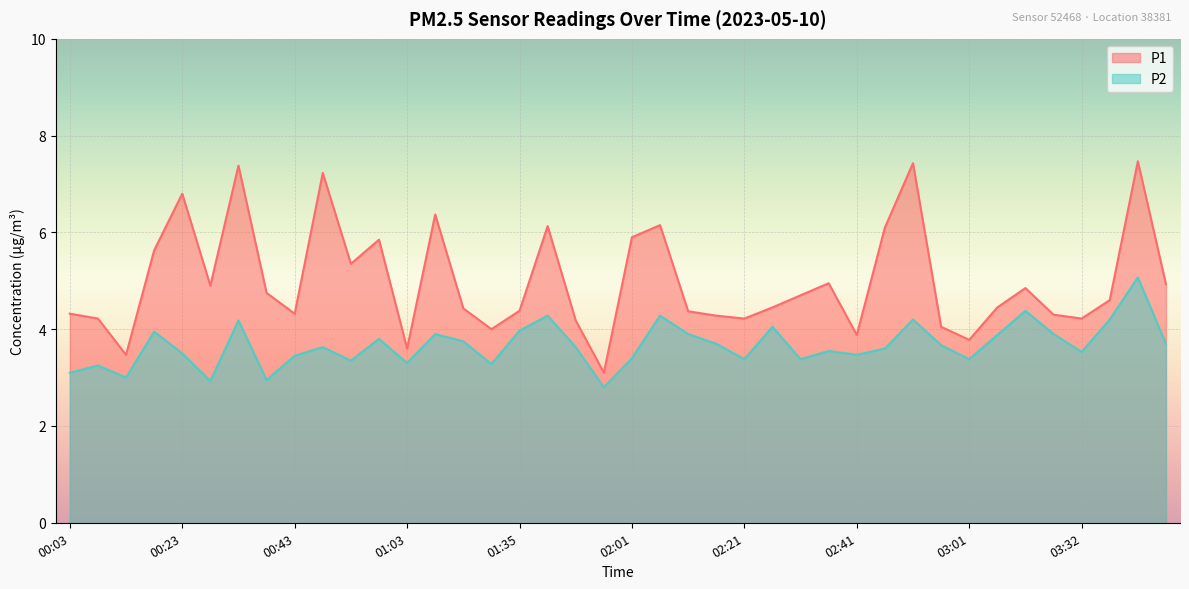

Reading right to left, extract all data points from this chart.

P1: 03:47=4.9	03:42=7.5	03:37=4.6	03:32=4.2	03:27=4.3	03:22=4.8	03:06=4.5	03:01=3.8	02:56=4.0	02:51=7.4	02:46=6.1	02:41=3.9	02:36=5.0	02:31=4.7	02:26=4.5	02:21=4.2	02:16=4.3	02:11=4.4	02:06=6.2	02:01=5.9	01:55=3.1	01:50=4.2	01:45=6.1	01:35=4.4	01:18=4.0	01:13=4.4	01:08=6.4	01:03=3.6	00:58=5.8	00:53=5.3	00:48=7.2	00:43=4.3	00:38=4.8	00:33=7.4	00:28=4.9	00:23=6.8	00:18=5.6	00:13=3.5	00:08=4.2	00:03=4.3
P2: 03:47=3.7	03:42=5.1	03:37=4.2	03:32=3.5	03:27=3.9	03:22=4.4	03:06=3.9	03:01=3.4	02:56=3.7	02:51=4.2	02:46=3.6	02:41=3.5	02:36=3.5	02:31=3.4	02:26=4.0	02:21=3.4	02:16=3.7	02:11=3.9	02:06=4.3	02:01=3.4	01:55=2.8	01:50=3.6	01:45=4.3	01:35=4.0	01:18=3.3	01:13=3.8	01:08=3.9	01:03=3.3	00:58=3.8	00:53=3.4	00:48=3.6	00:43=3.5	00:38=3.0	00:33=4.2	00:28=2.9	00:23=3.5	00:18=4.0	00:13=3.0	00:08=3.2	00:03=3.1